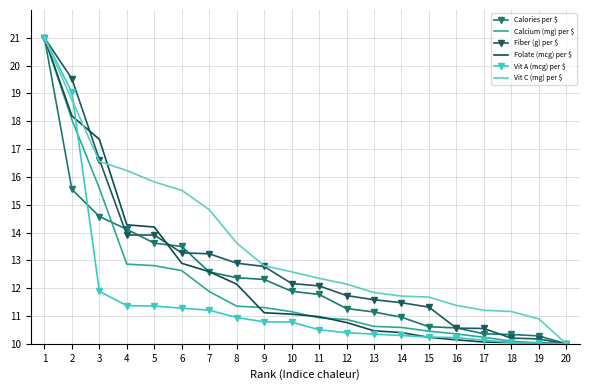

The value of Vit A (mcg) per $ at 20 is 17.8. True or false?

False